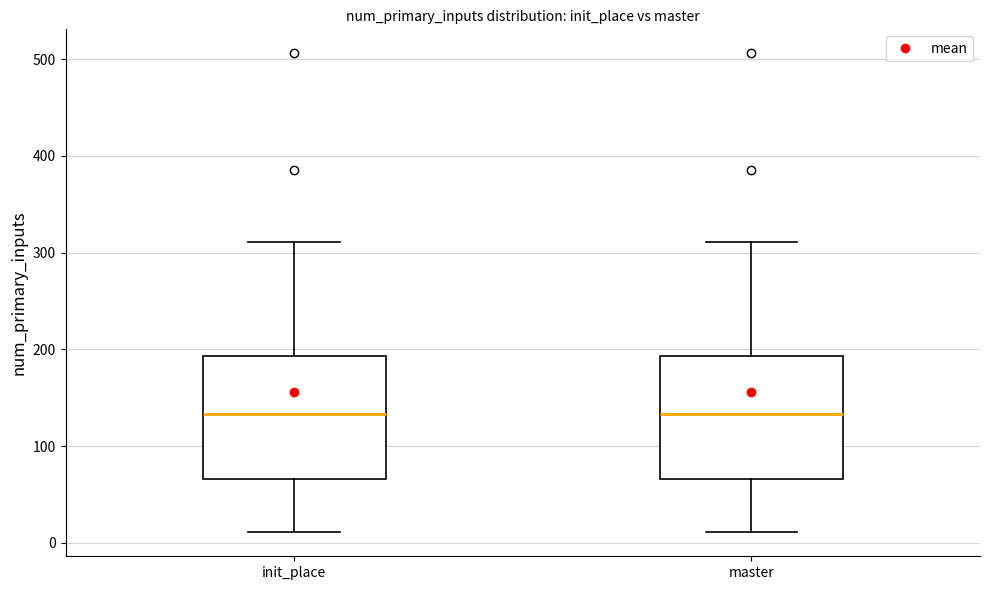

Reading left to right, read every box against the y-axis: the position of its median line, the range the box covers, and the ends of its whiskers. The values are not printed on the chart, so give them approximately, as read against the axis.

init_place: median 130, box 70 to 190, whiskers 10 to 310
master: median 130, box 70 to 190, whiskers 10 to 310